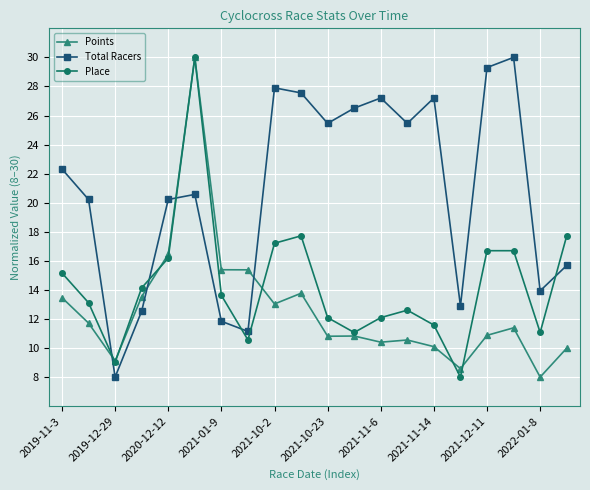

True or false: Total Racers has more than 2 points higher than both neighbors.

True